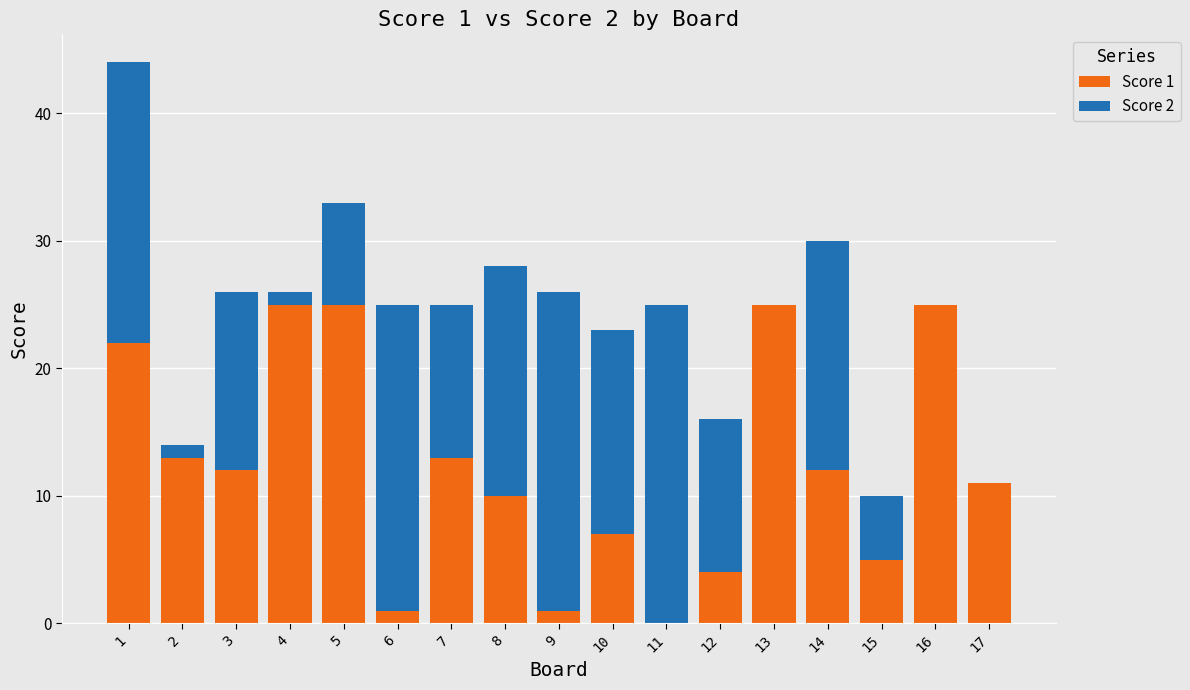

The Score 1 series shows 3 at 15. True or false?

False